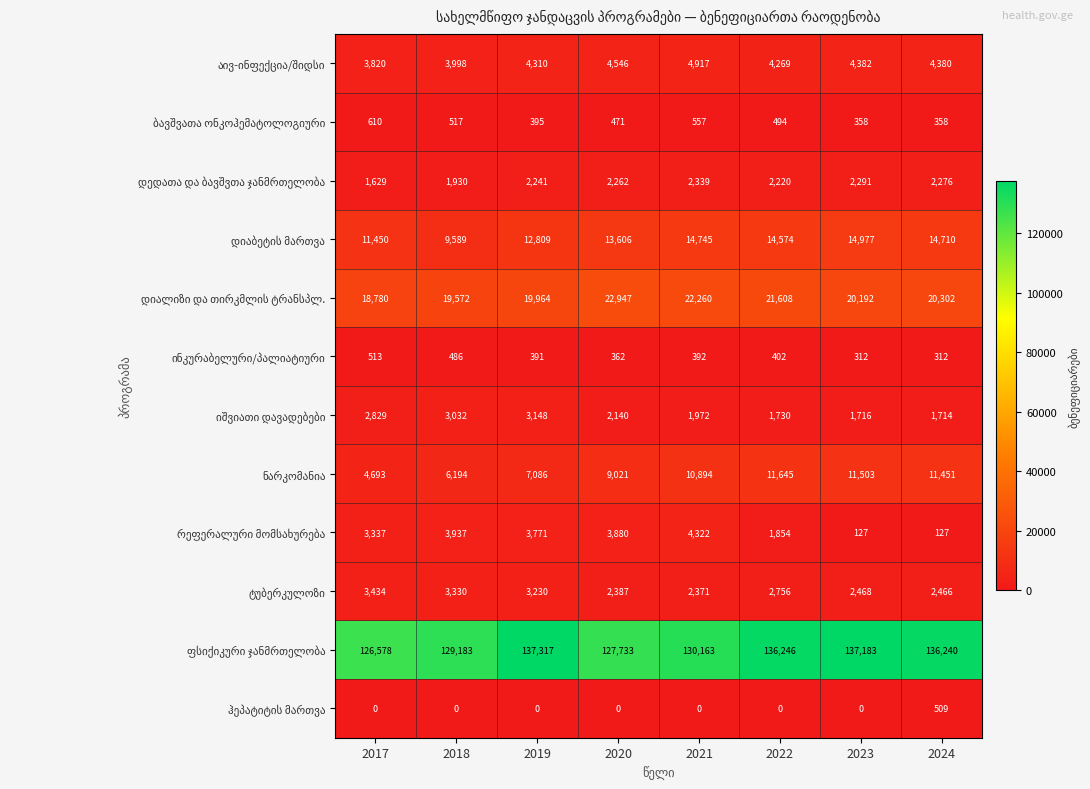

What is the spread (max minus min) of values at 2018?

129183